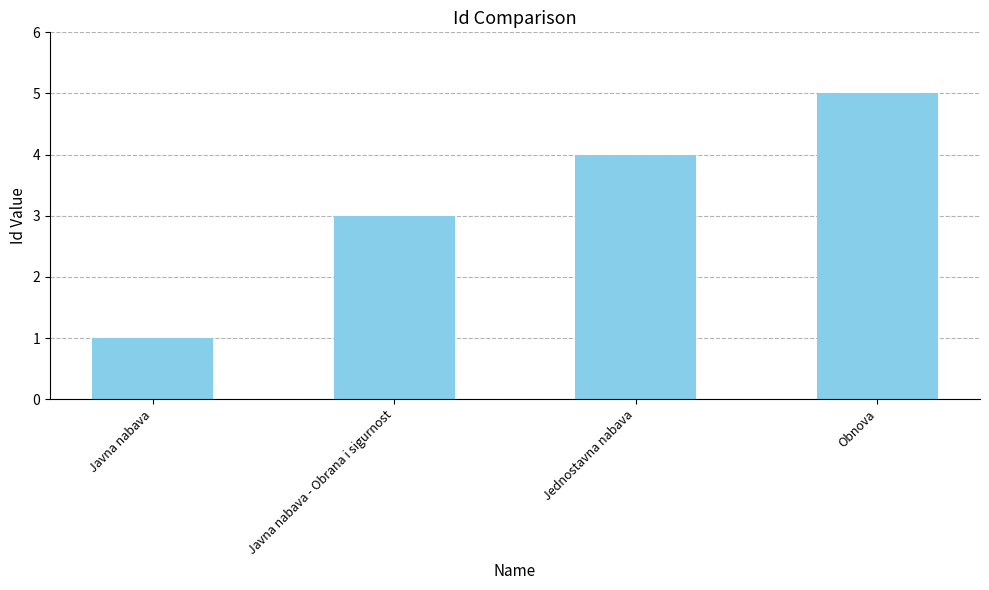

How many values are between 3 and 5?

3